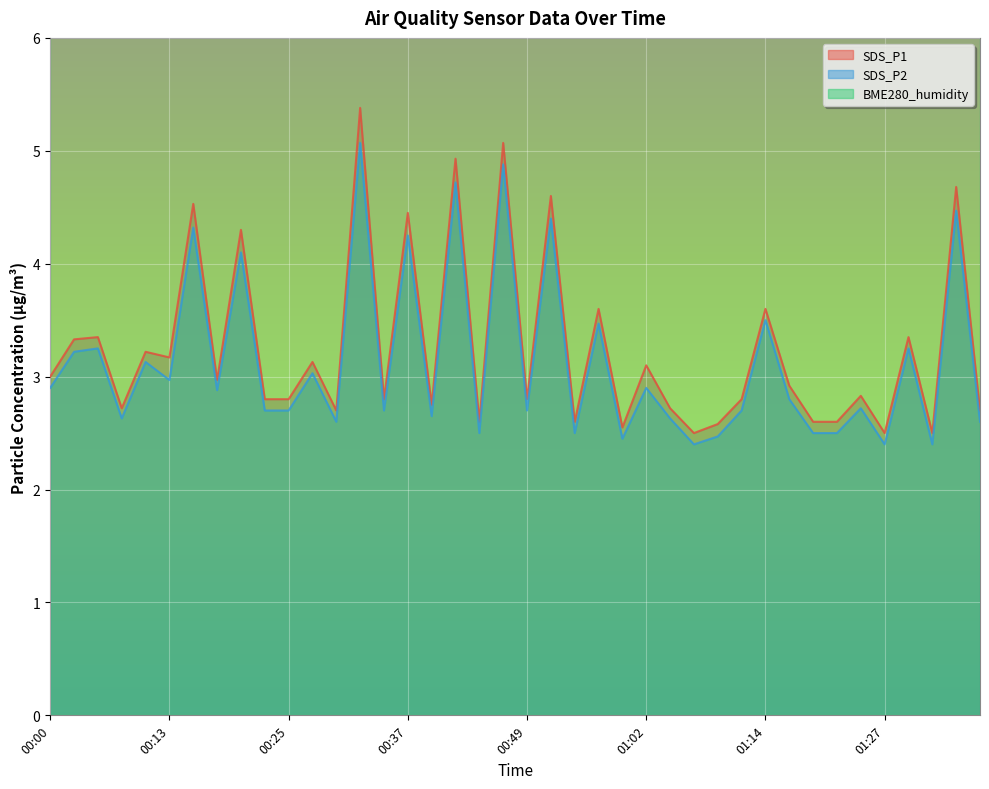

The SDS_P1 series shows 0.6 at 00:25. True or false?

False